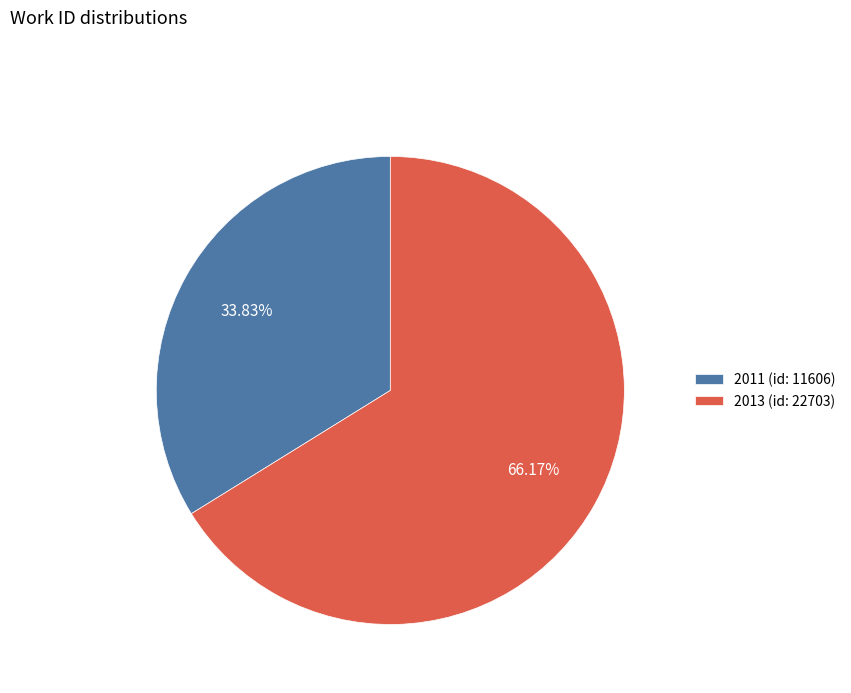

Which has a higher value, 2013 (id: 22703) or 2011 (id: 11606)?

2013 (id: 22703)